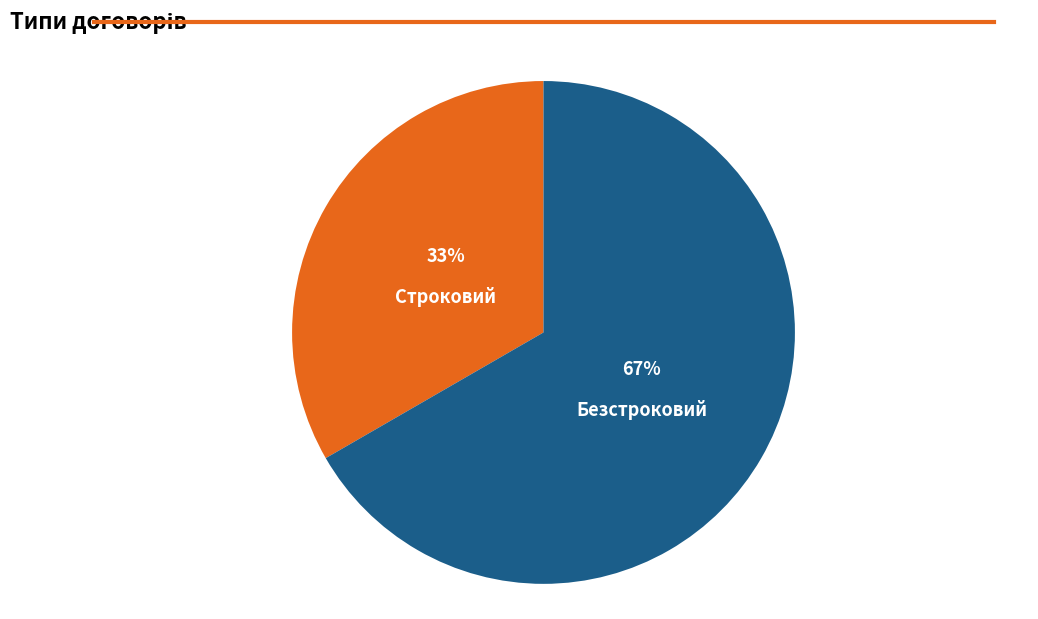

To the nearest percent, what is the average slice percentage?

50%